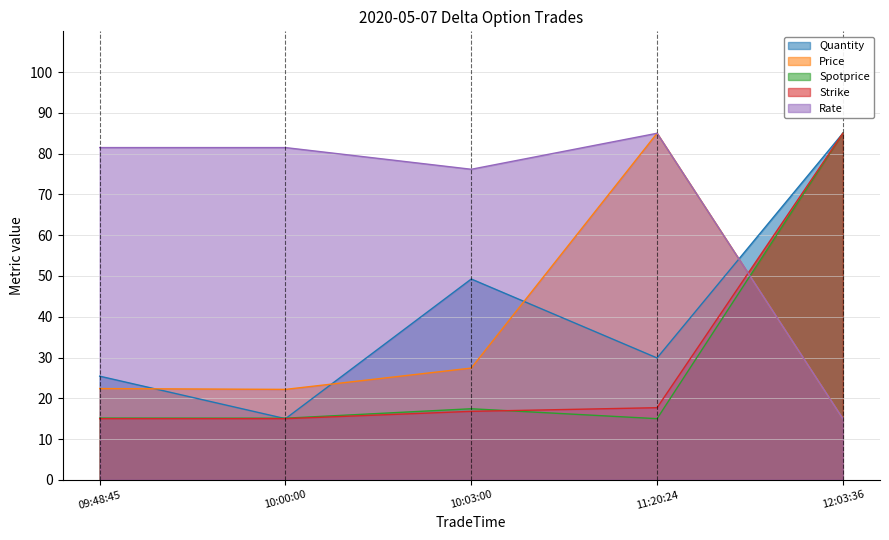

Where do Strike and Spotprice first cross each other?

10:03:00 and 11:20:24